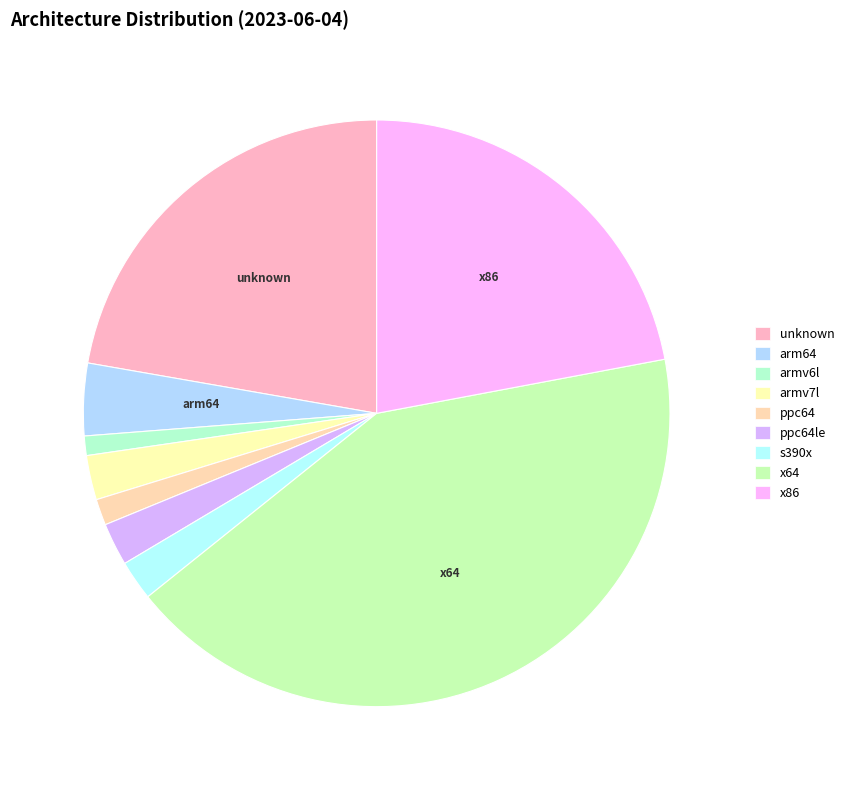

Combined, do armv7l and x64 account for over 50%?

No